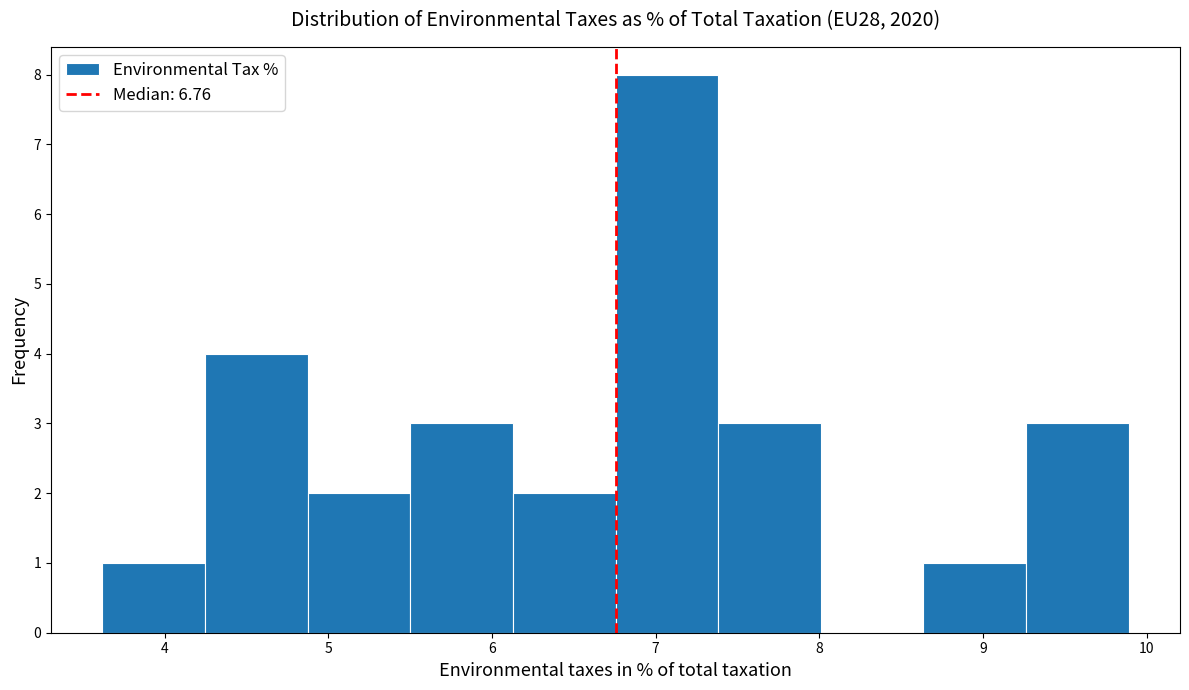

Over which range of the x-axis is the bar tallest?

6.8 to 7.4